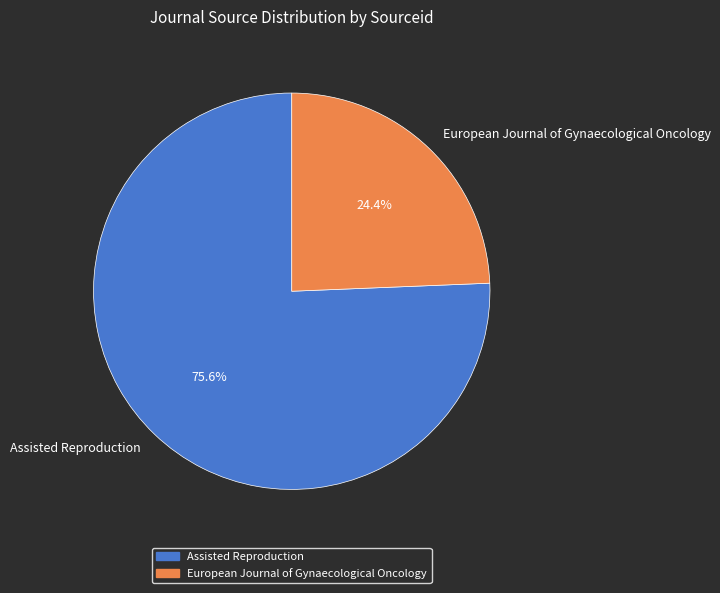

What percentage is the European Journal of Gynaecological Oncology slice, to the nearest percent?

24%